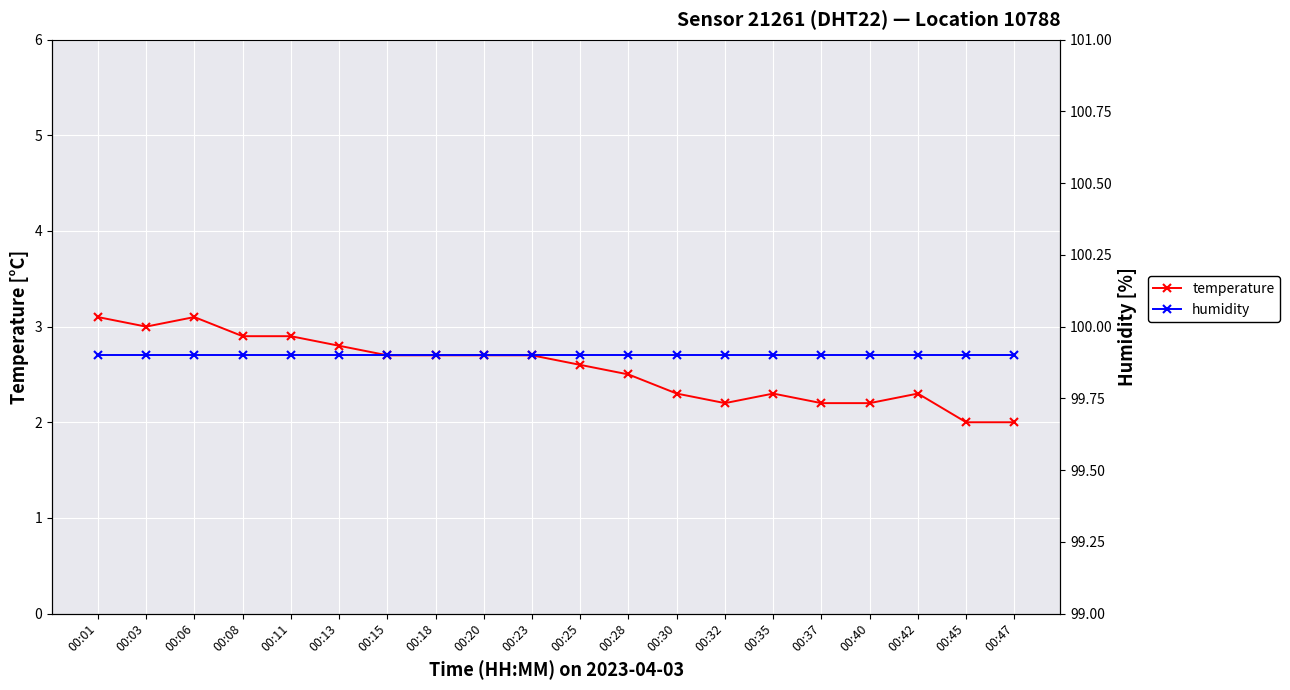

What is the total value across all series at 00:40?

102.1